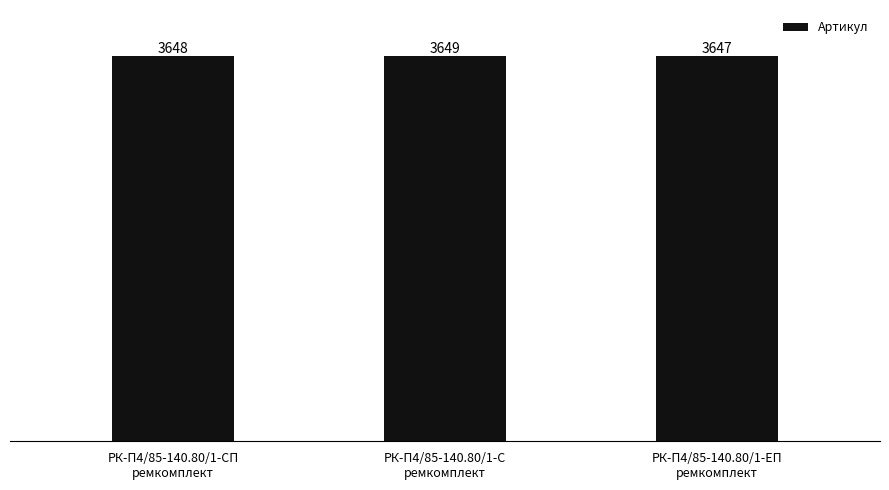

Which label corresponds to the largest value in the chart?

РК-П4/85-140.80/1-С
ремкомплект